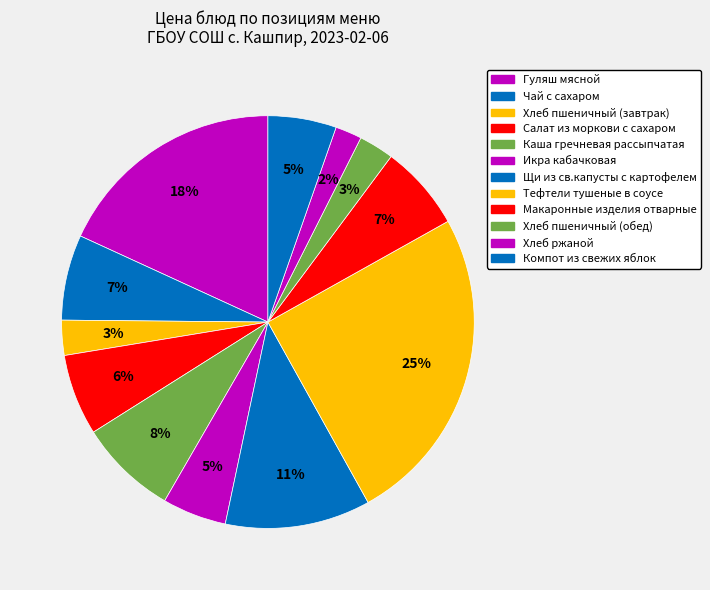

Is Щи из св.капусты с картофелем the majority of the pie?

No